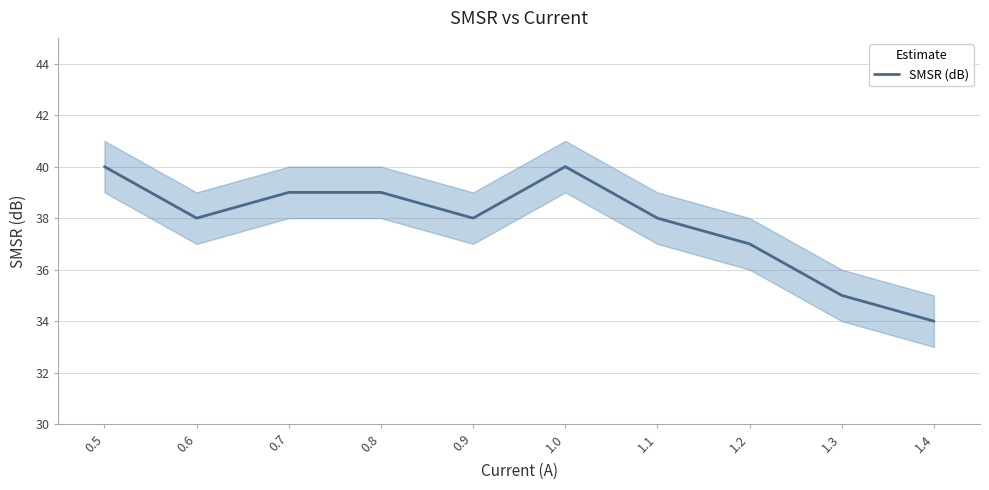

How many lines are shown in the chart?

1